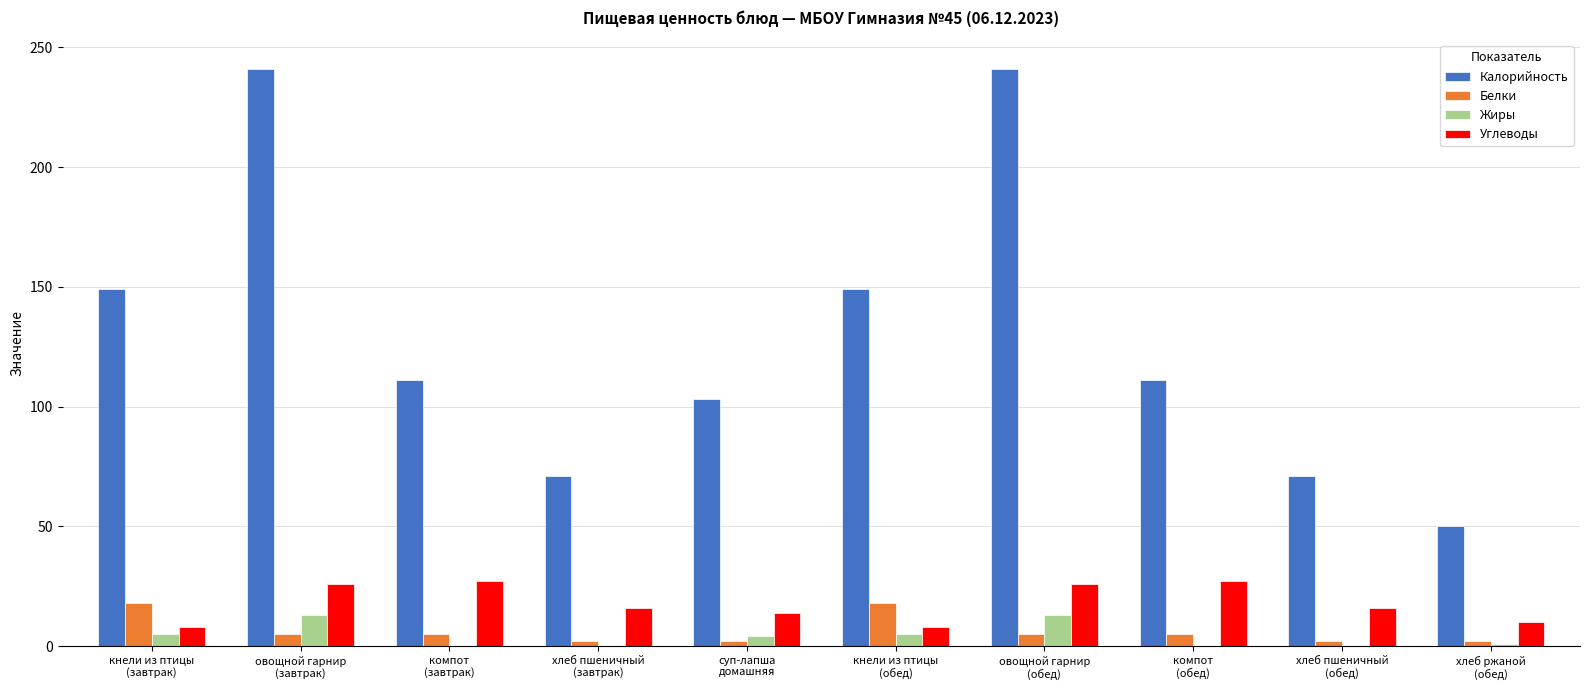

How many groups of bars are there?

10